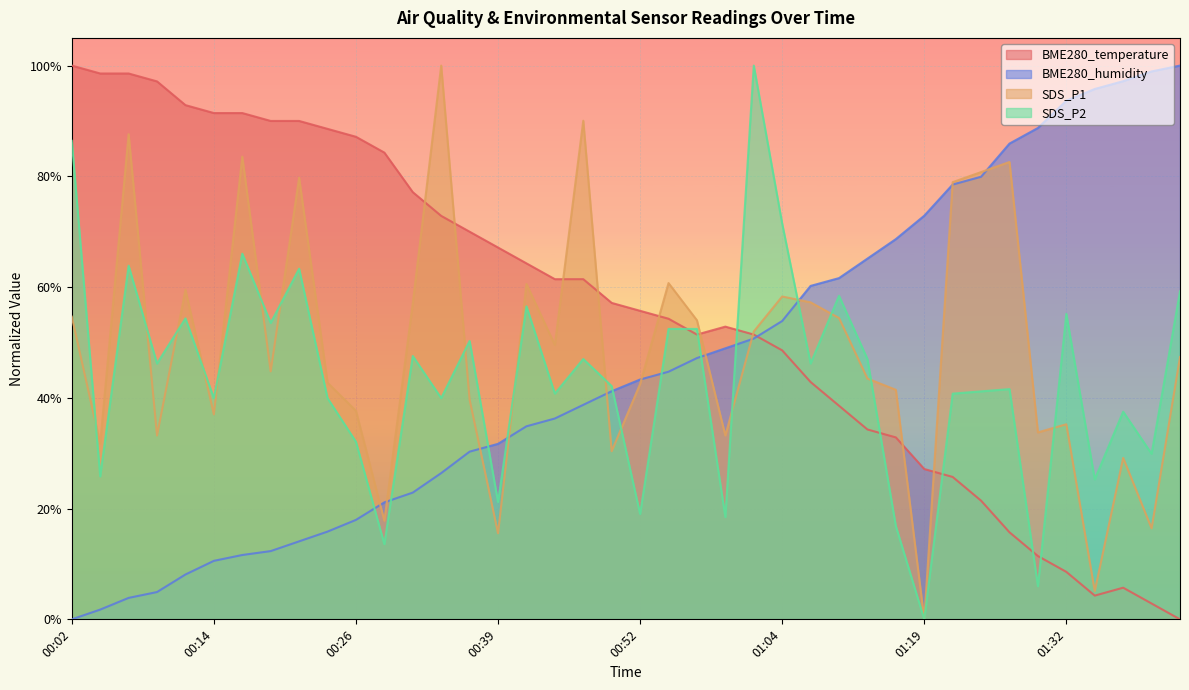

Which series has the largest total across all categories?

BME280_temperature